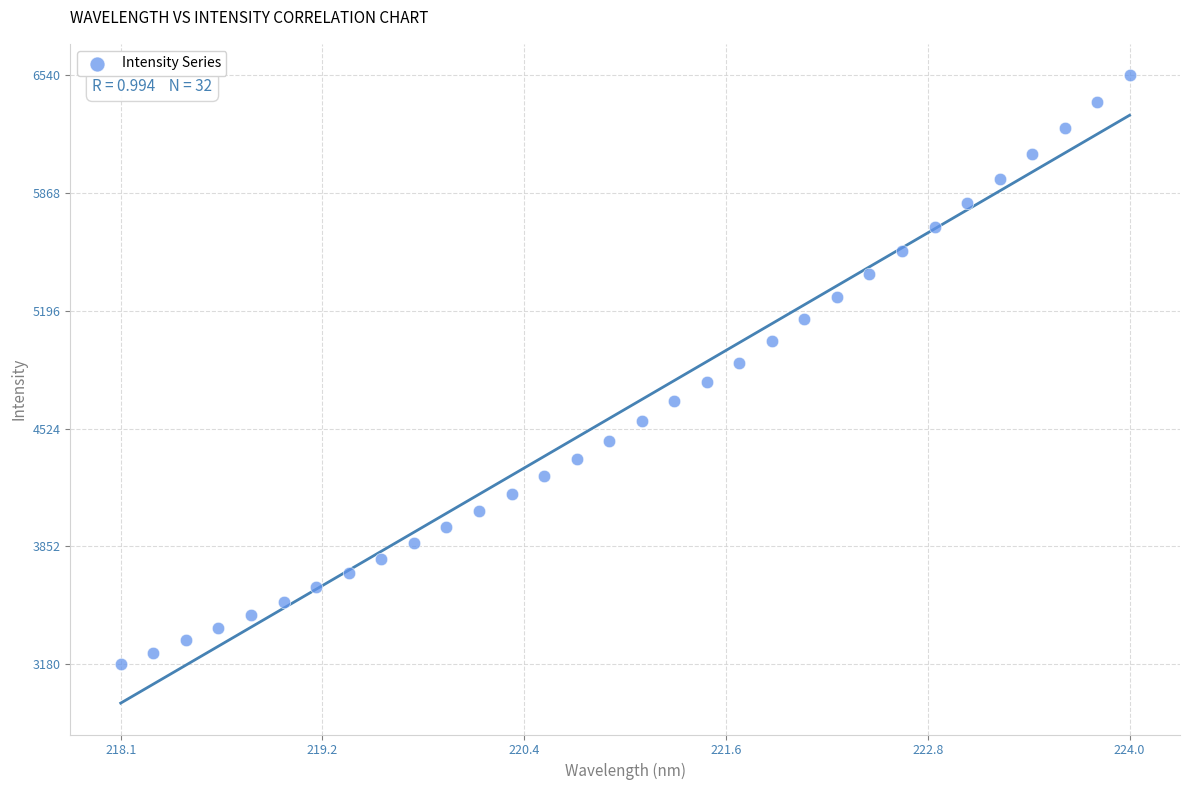

What is the range of X values (max minus min)?

5.9